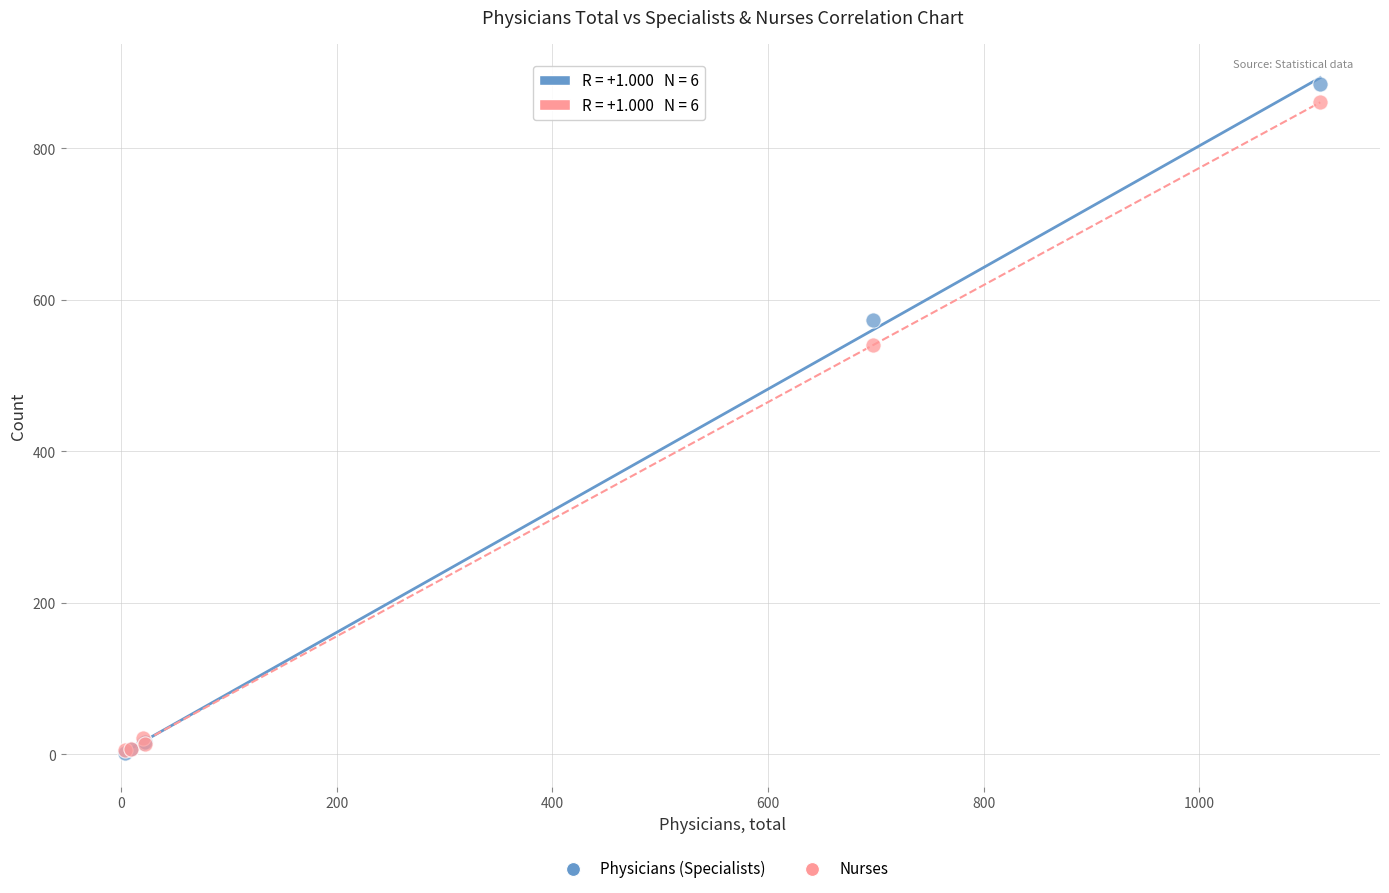

In the Physicians (Specialists) series, what Y value is closest to 443?

574